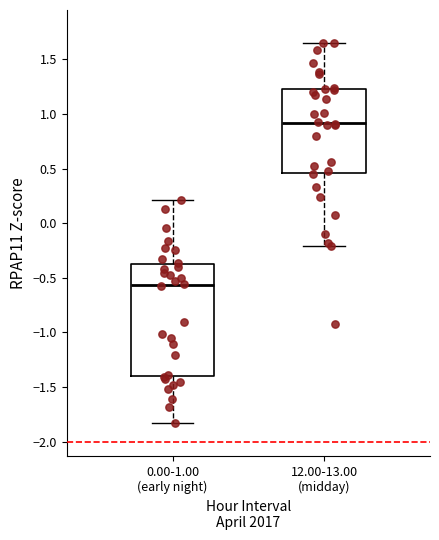

Which box is the tallest, from its lower edge to its upper edge?

0.00-1.00 (early night)